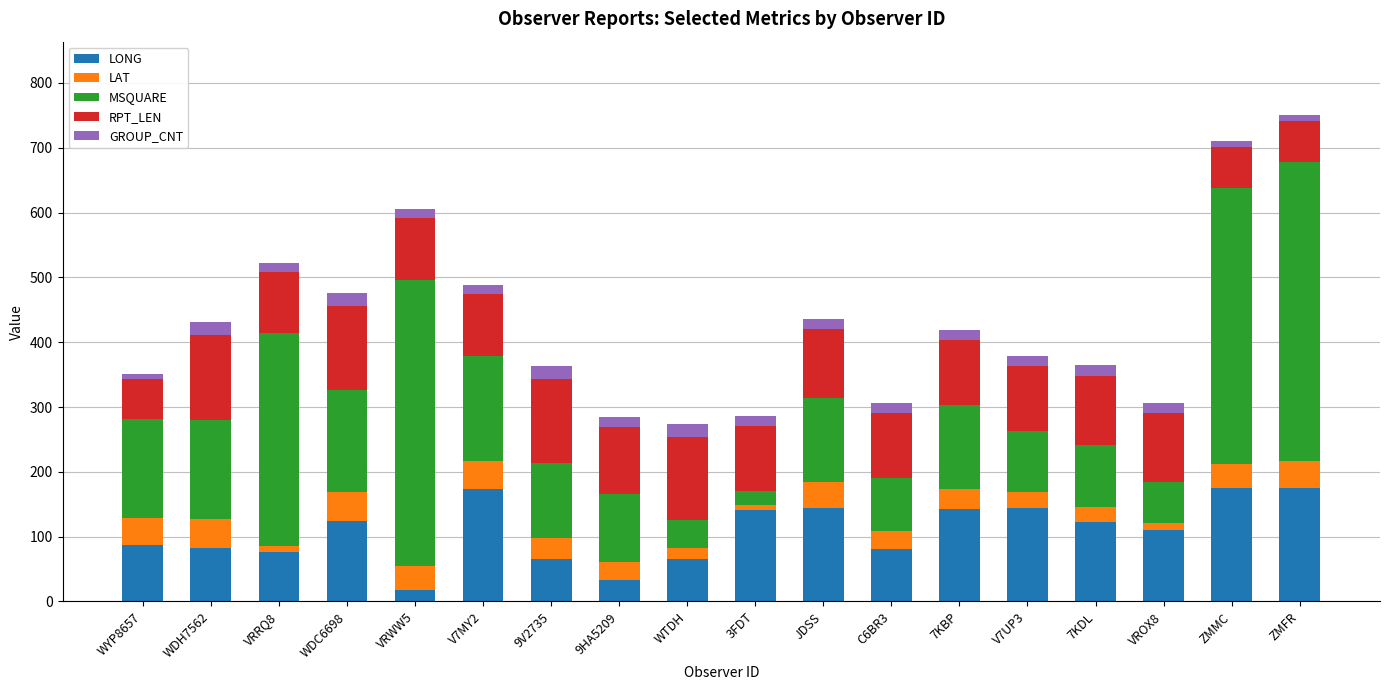

What is the highest value of the LONG series?

174.9